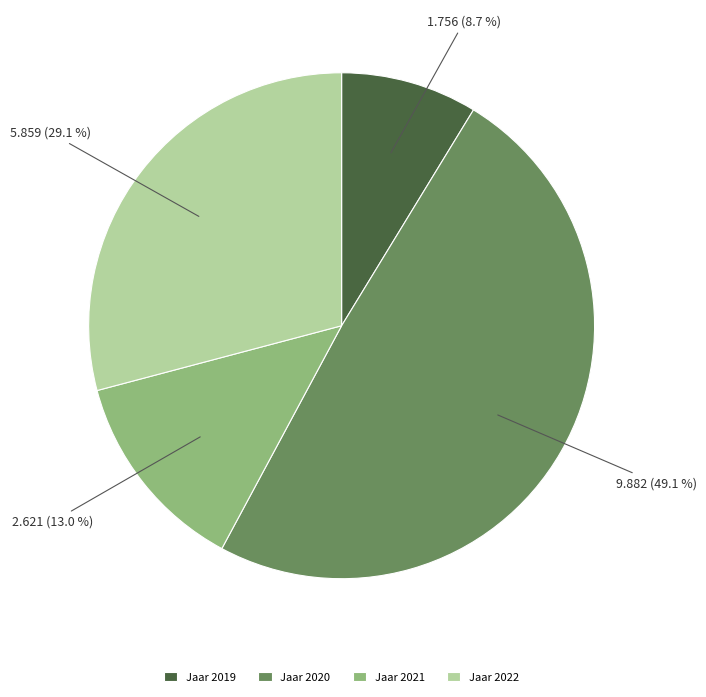

How many segments does this pie chart have?

4